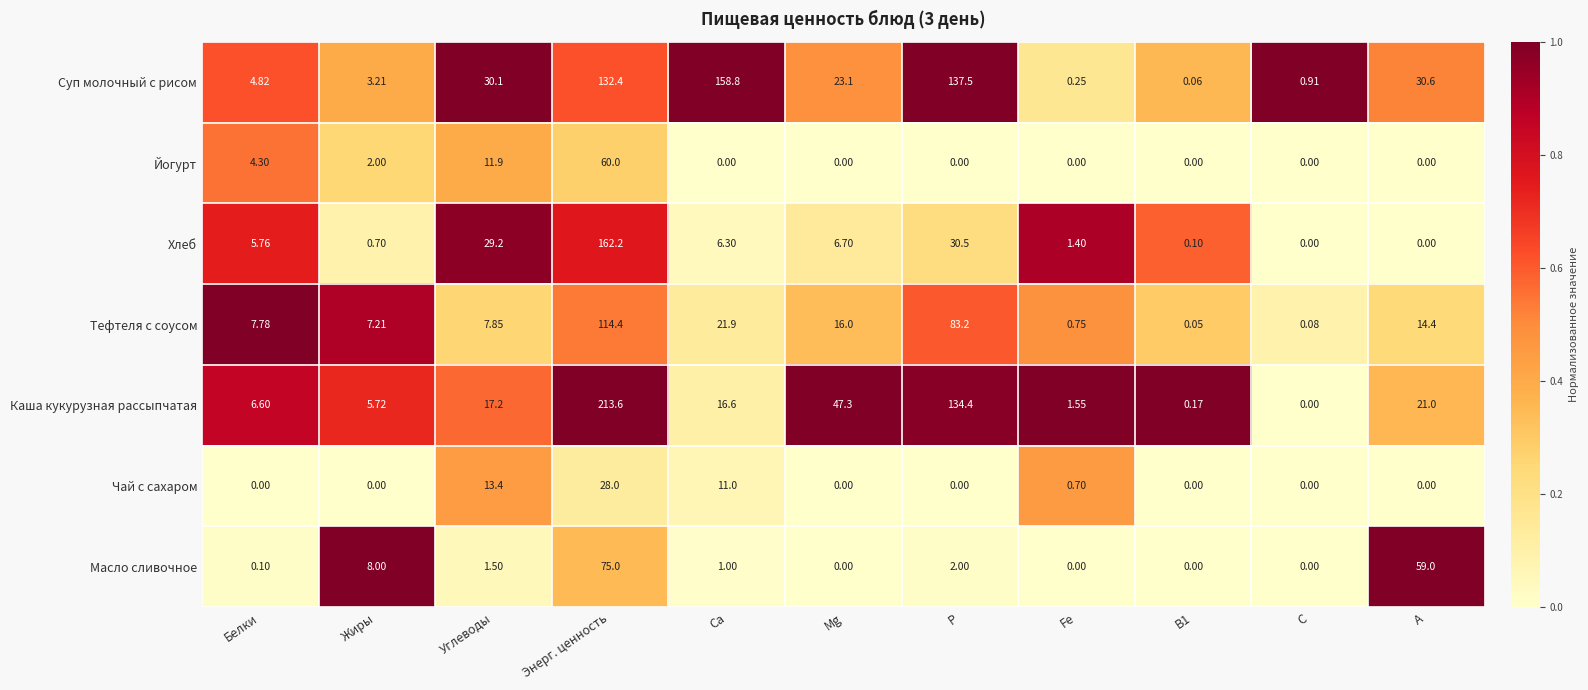

At which label is Чай с сахаром closest to 14?

Углеводы